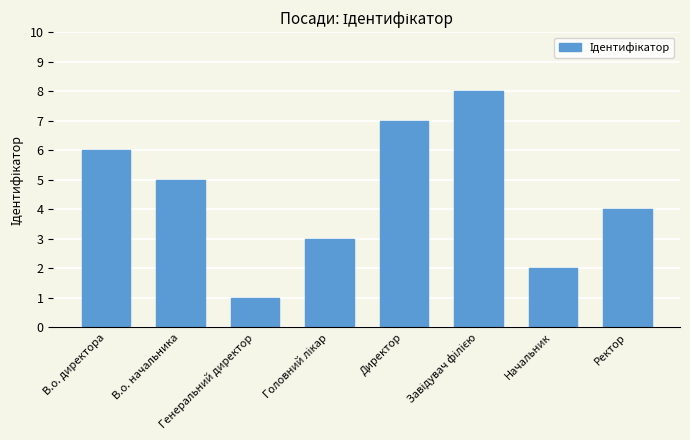

What is the greatest value displayed?

8